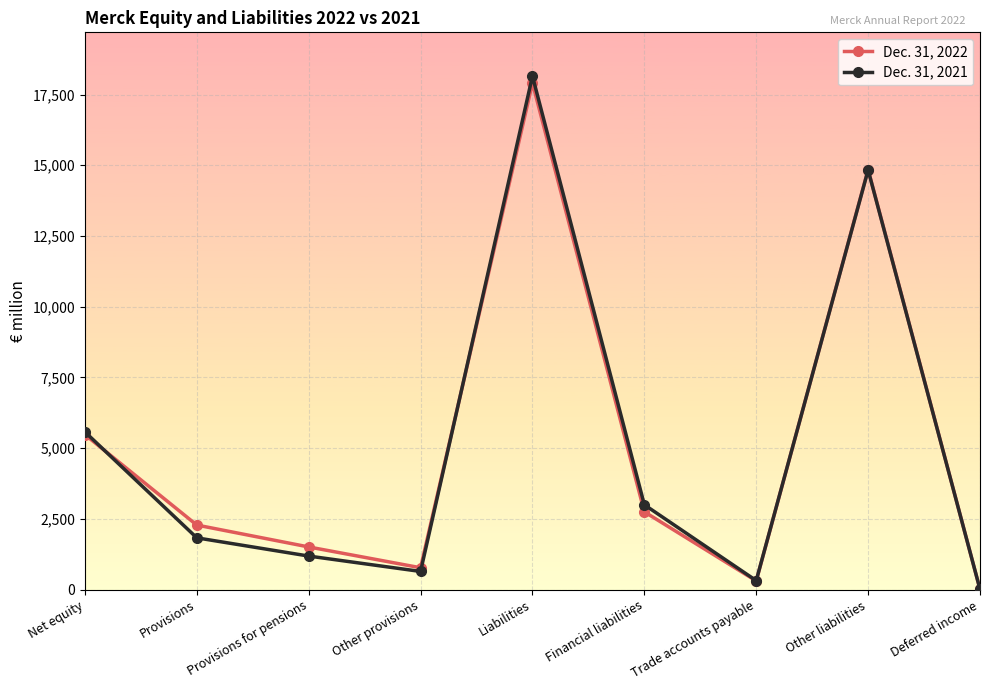

What is the value of the Dec. 31, 2021 point at the 2nd from the left?

1831